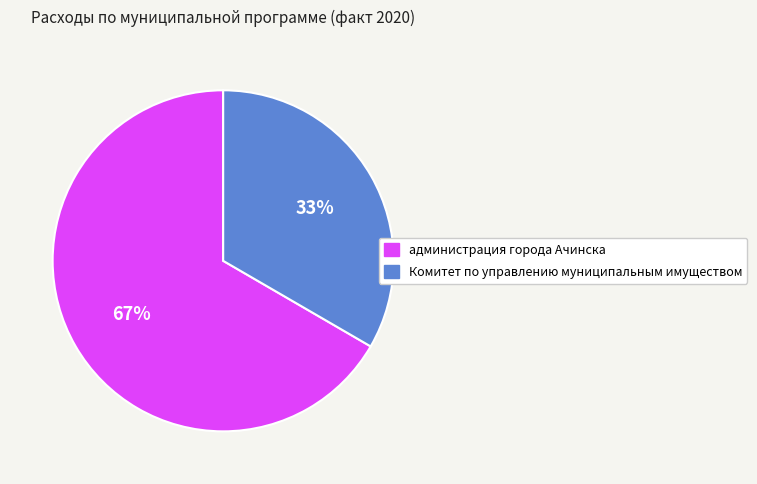

Which has a higher value, администрация города Ачинска or Комитет по управлению муниципальным имуществом?

администрация города Ачинска